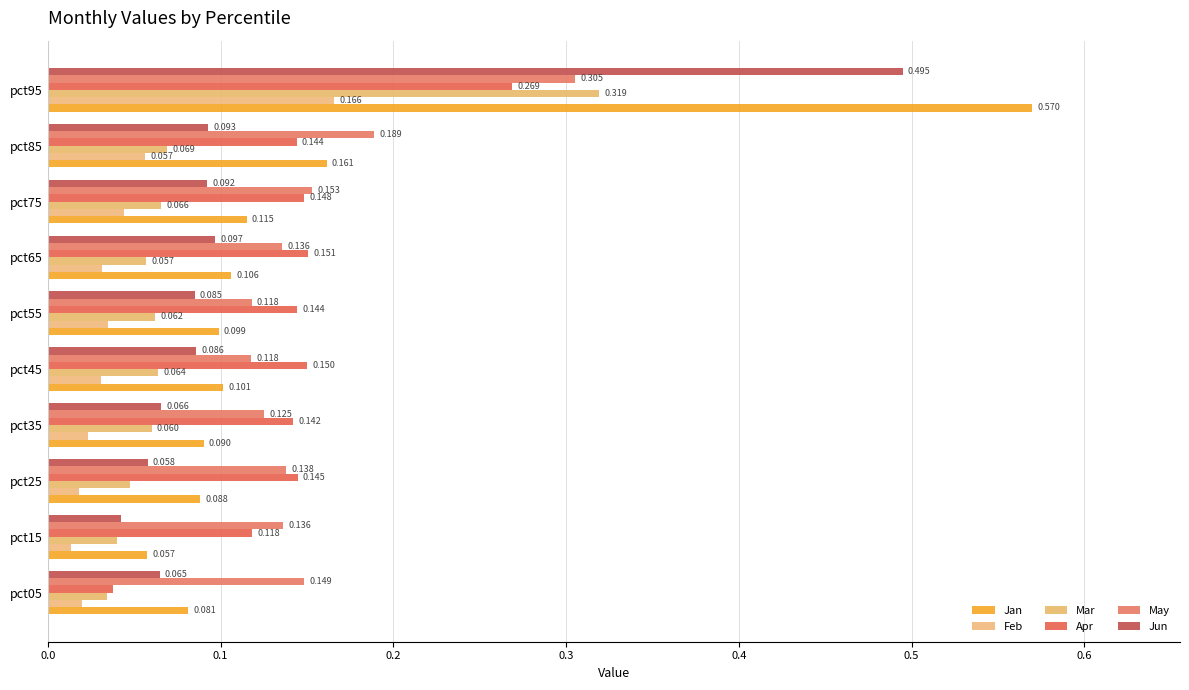

What is the maximum value for Jan?

0.6